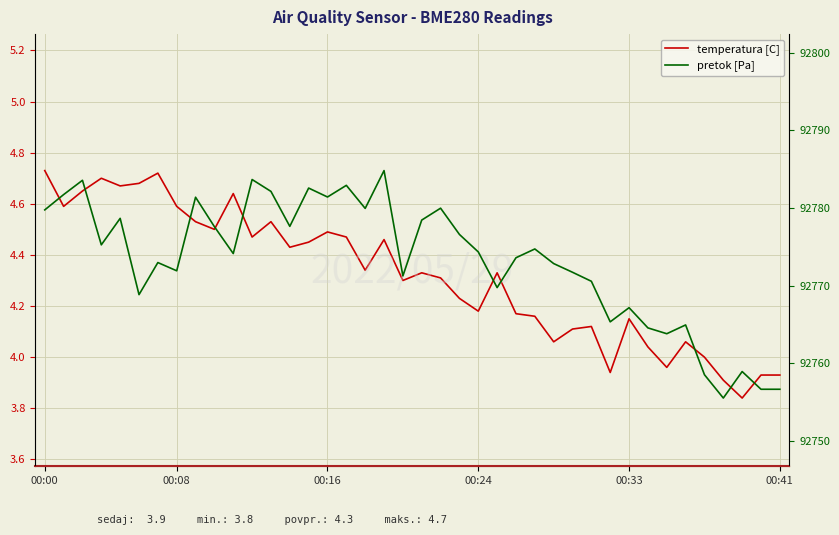

What is the average value of the pretok [Pa] series?

92773.2